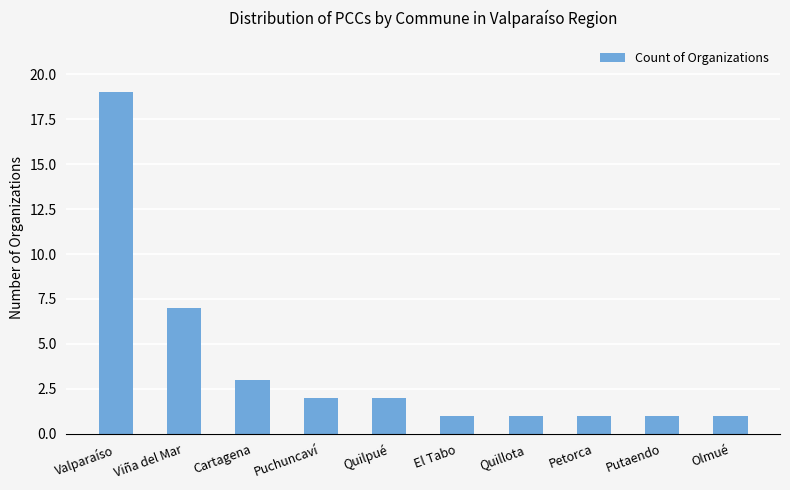

How many categories are shown in the chart?

10